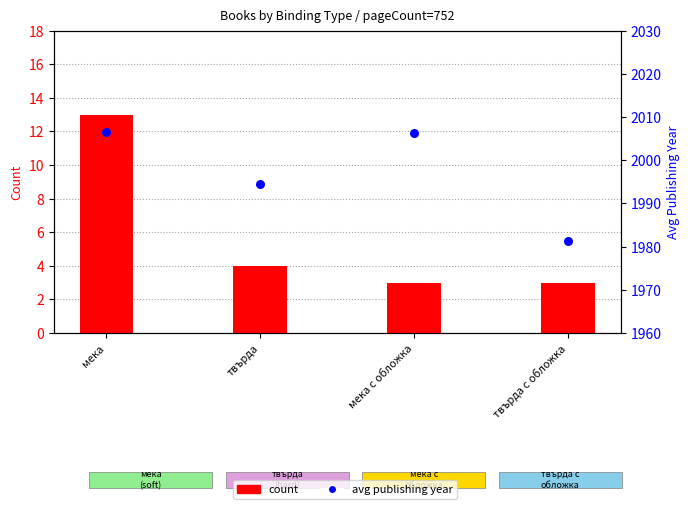

Is the value of count at мека greater than the value of avg publishing year at мека с обложка?

No